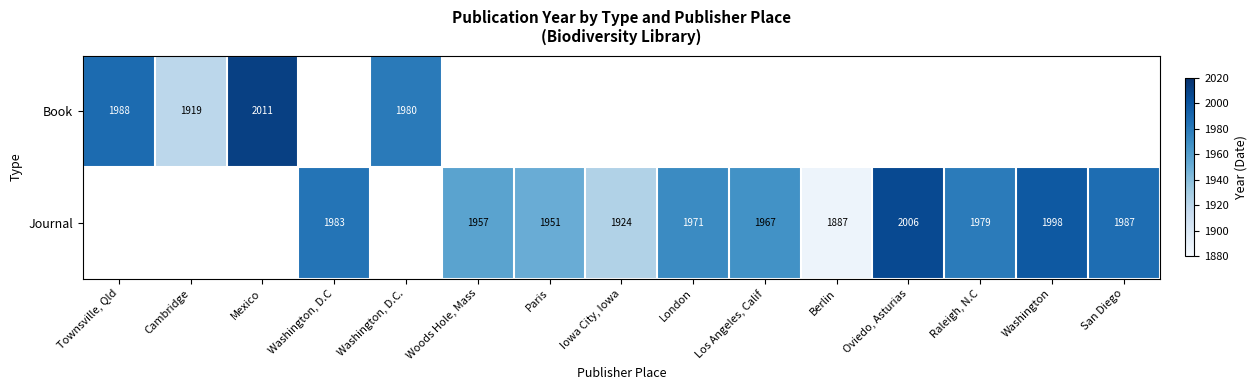

What is the difference between the Journal values at Los Angeles, Calif and Paris?

16